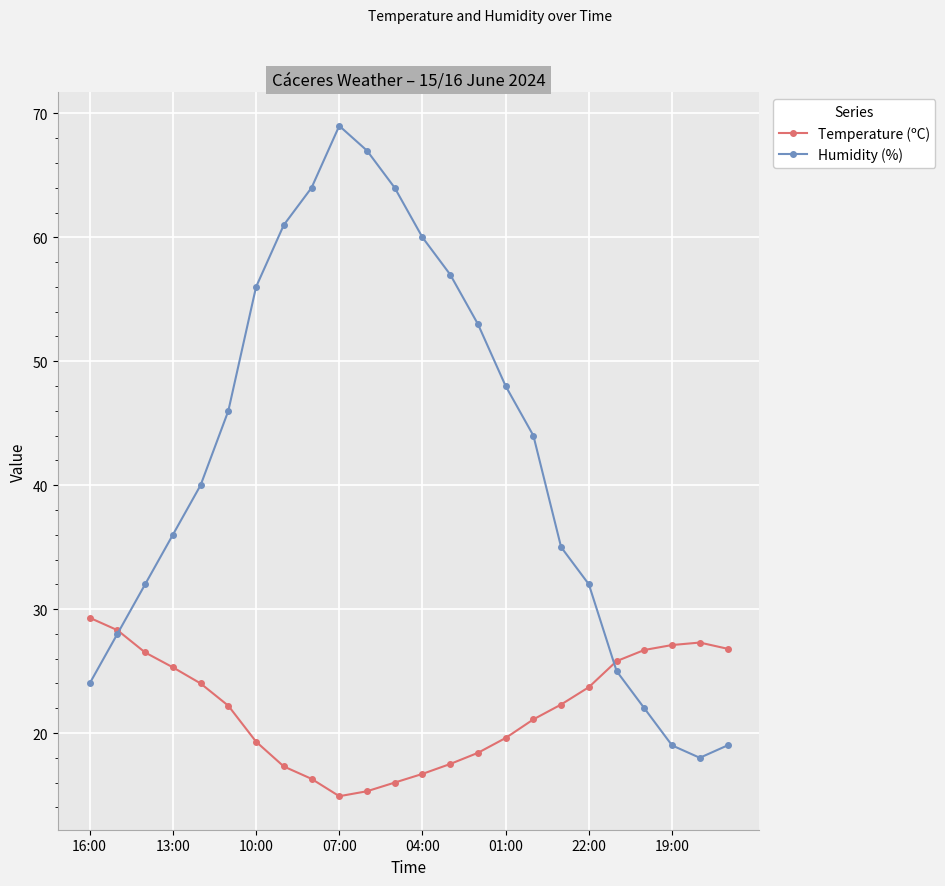

In Humidity (%), how many points are lower than both neighbors (excluding endpoints)?

1